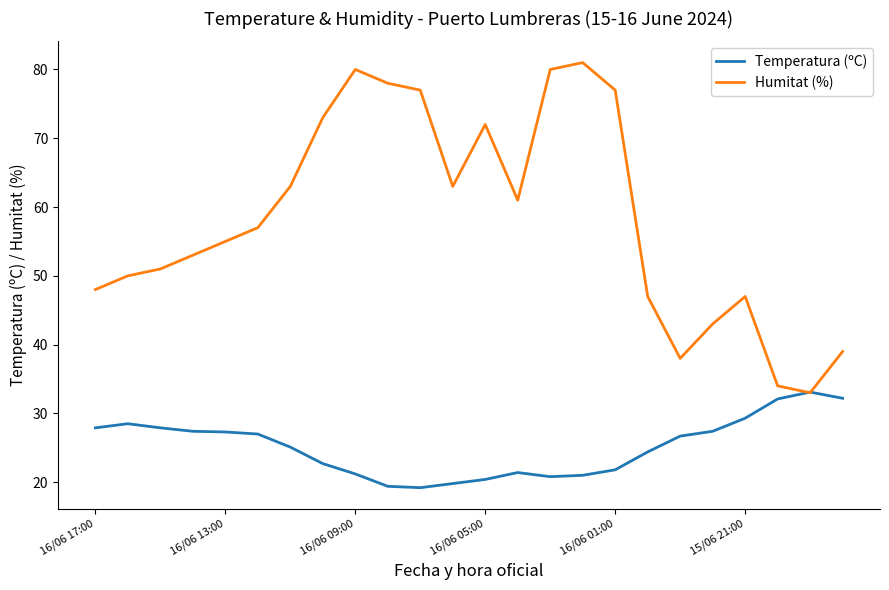

What is the lowest value of the Temperatura (ºC) series?

19.2